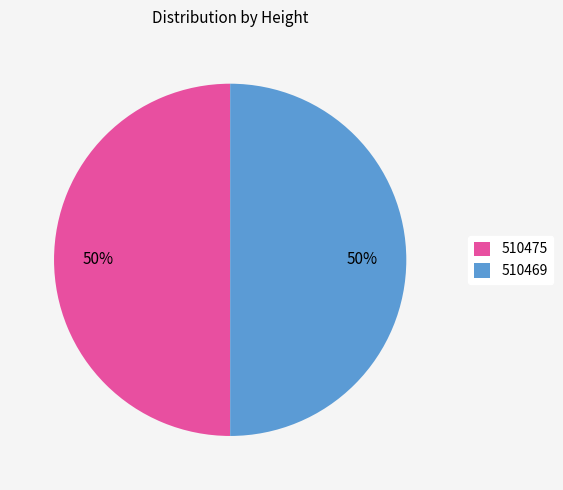

To the nearest percent, what is the combined percentage of 510475 and 510469?

100%